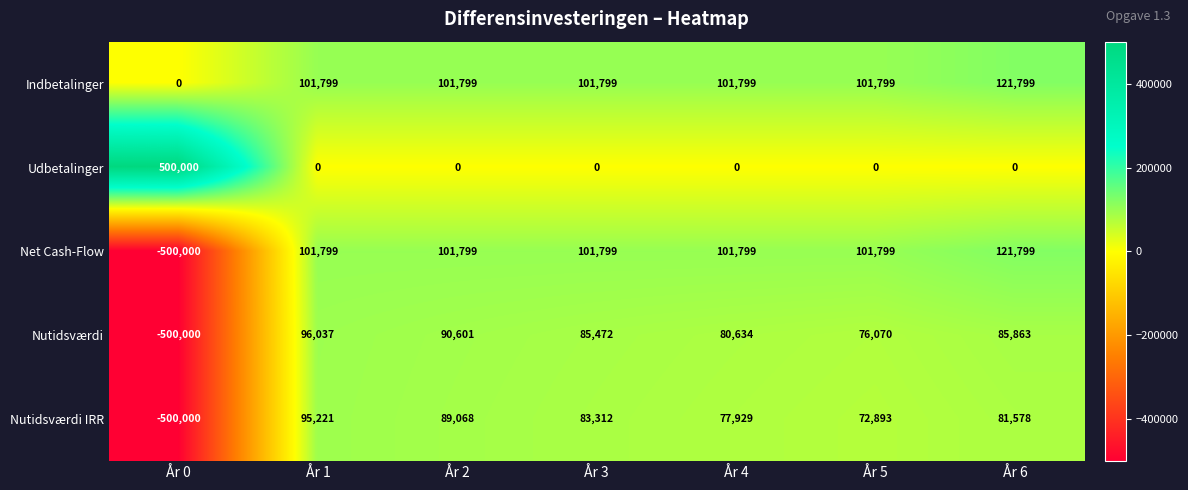

What is the approximate value of Nutidsværdi at År 2?

90601